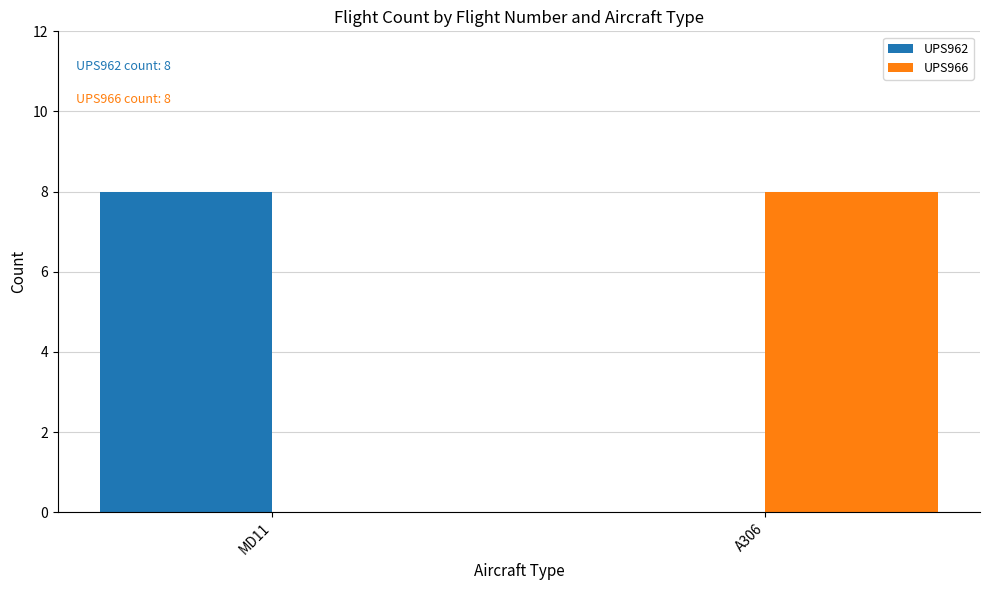

What is the maximum value shown in the chart?

8